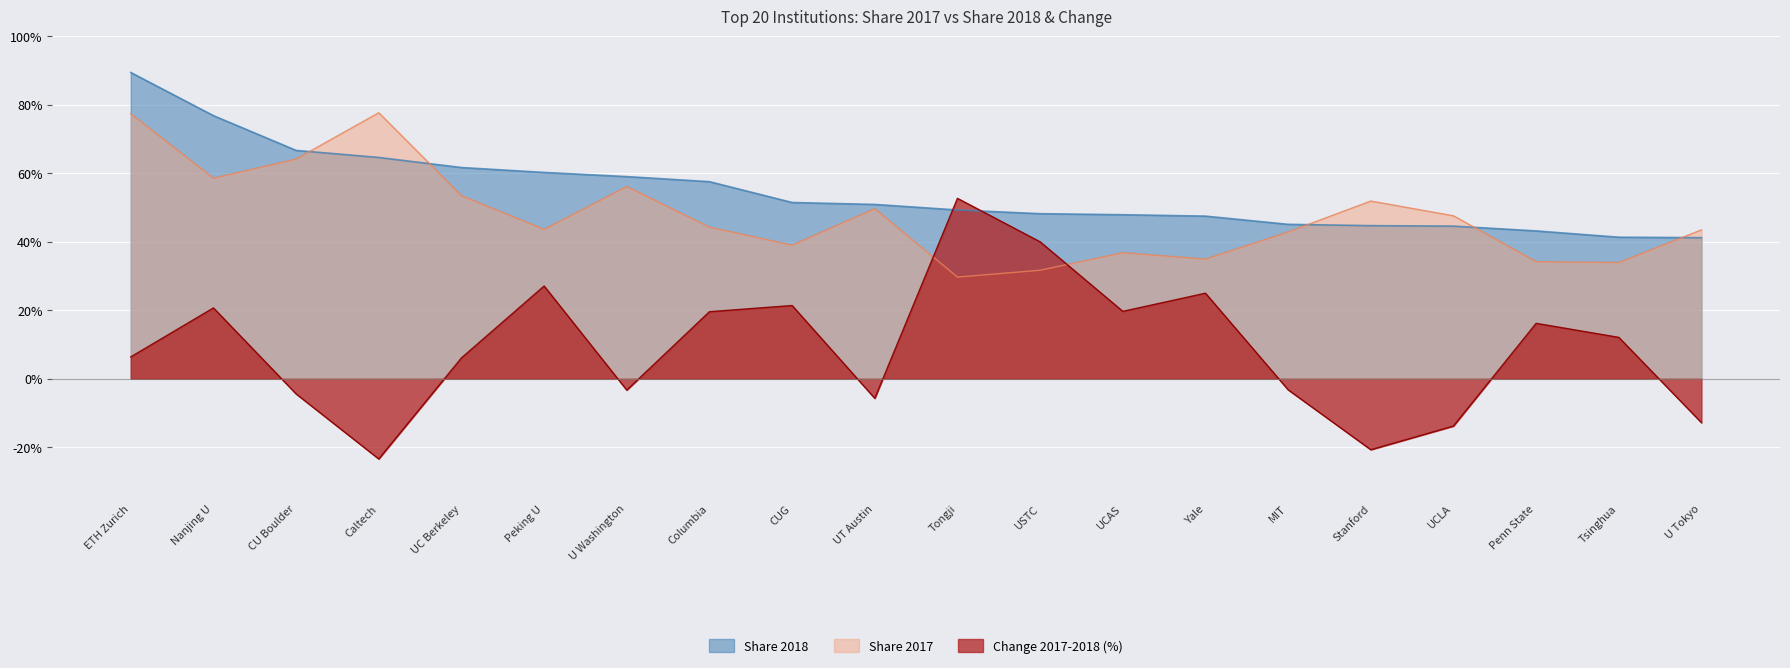

Reading right to left, what are all the values shown in this chart?

Share 2018: U Tokyo=41.2	Tsinghua=41.4	Penn State=43.2	UCLA=44.6	Stanford=44.7	MIT=45.1	Yale=47.5	UCAS=47.9	USTC=48.2	Tongji=49.3	UT Austin=50.9	CUG=51.5	Columbia=57.6	U Washington=59.0	Peking U=60.3	UC Berkeley=61.7	Caltech=64.6	CU Boulder=66.7	Nanjing U=76.8	ETH Zurich=89.5
Share 2017: U Tokyo=43.5	Tsinghua=34.0	Penn State=34.2	UCLA=47.6	Stanford=51.9	MIT=42.9	Yale=35.0	UCAS=36.8	USTC=31.7	Tongji=29.7	UT Austin=49.7	CUG=39.0	Columbia=44.3	U Washington=56.2	Peking U=43.6	UC Berkeley=53.5	Caltech=77.7	CU Boulder=64.2	Nanjing U=58.6	ETH Zurich=77.4
Change 2017-2018: U Tokyo=-12.8	Tsinghua=12.1	Penn State=16.2	UCLA=-13.8	Stanford=-20.7	MIT=-3.2	Yale=25.0	UCAS=19.7	USTC=40.0	Tongji=52.7	UT Austin=-5.7	CUG=21.4	Columbia=19.6	U Washington=-3.3	Peking U=27.1	UC Berkeley=6.1	Caltech=-23.4	CU Boulder=-4.4	Nanjing U=20.7	ETH Zurich=6.4